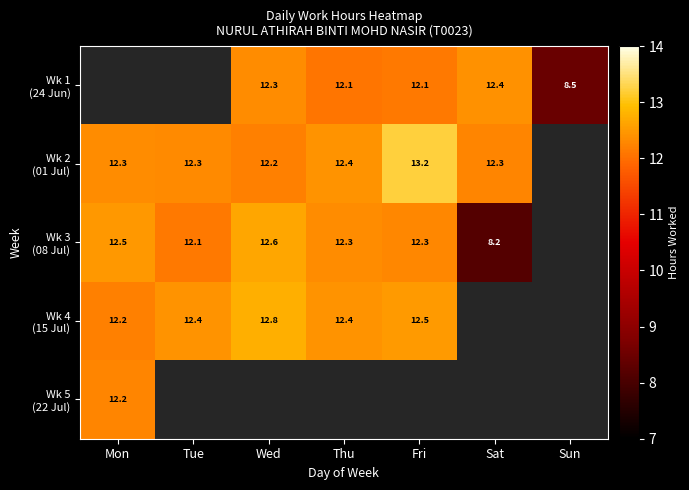

How many data points in Wk 4 (15 Jul) are above 12?

5